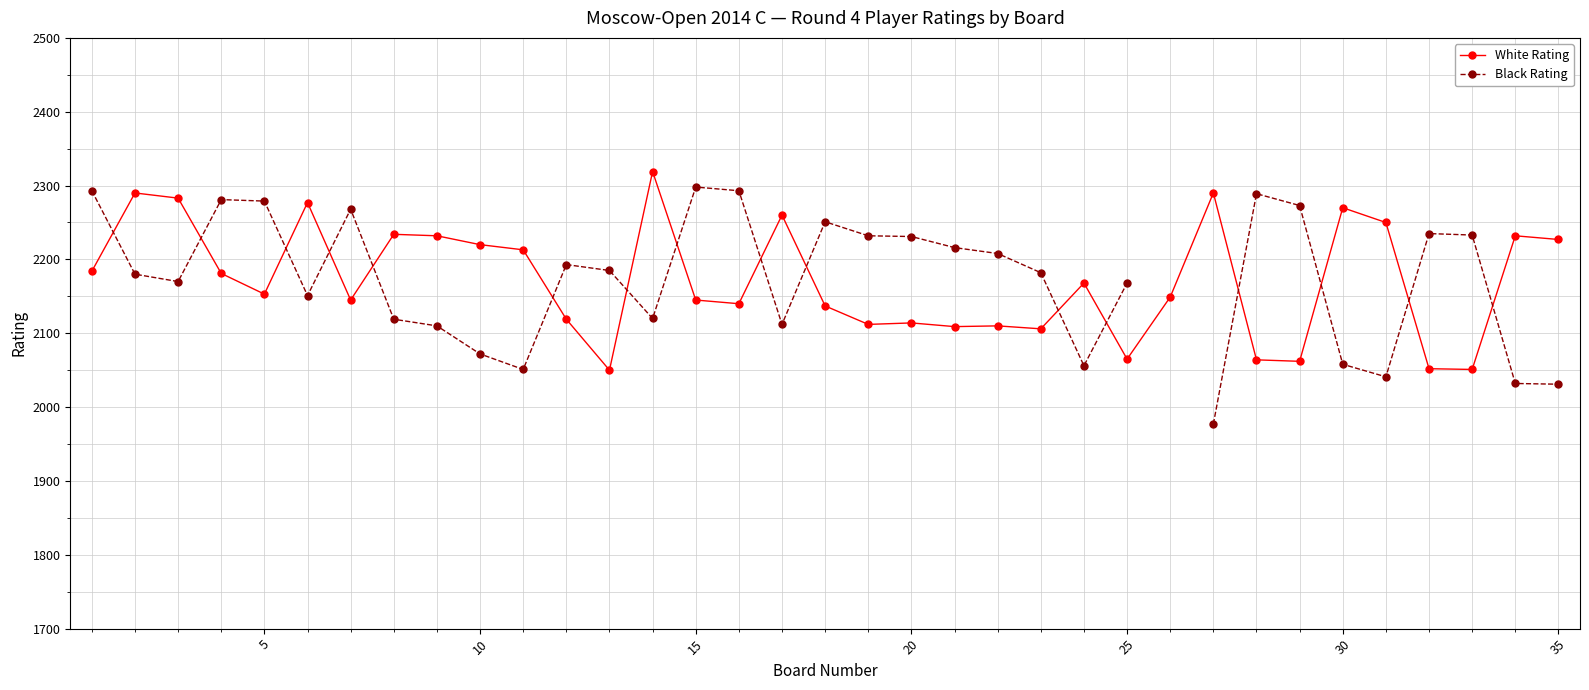

What is the maximum value for White Rating?

2319